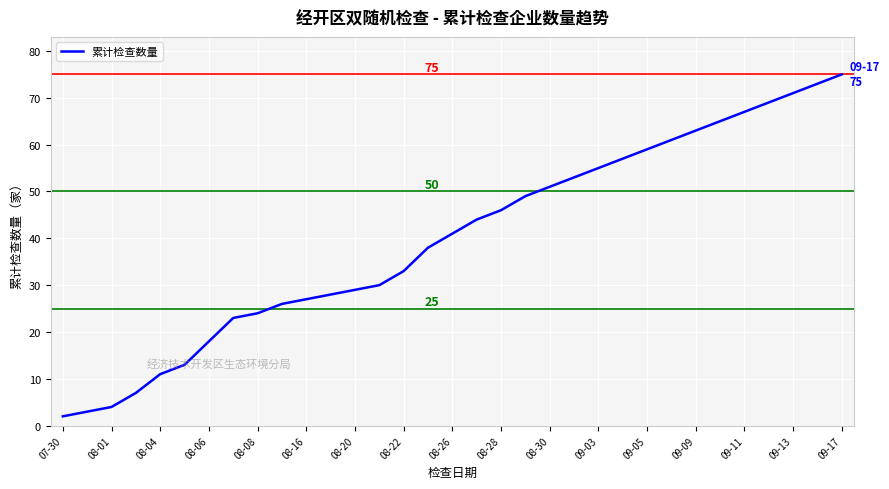

What is the greatest value displayed?

75